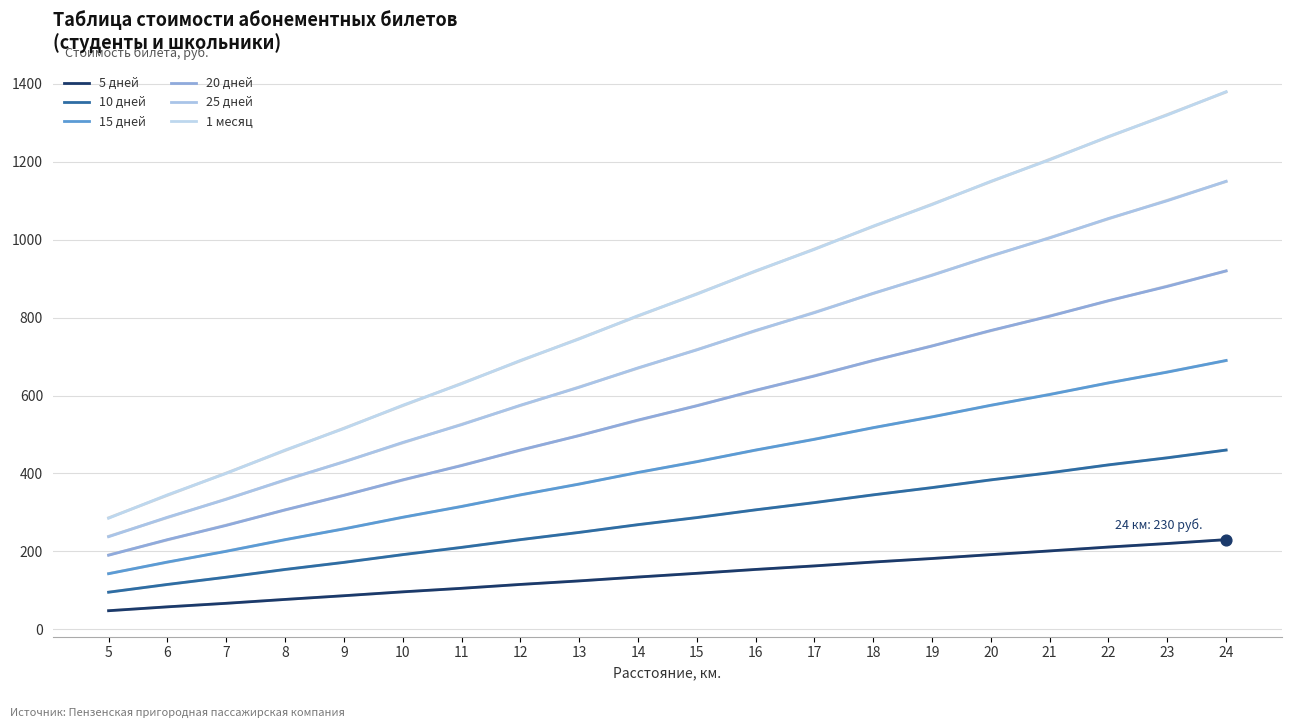

What is the total value across all series at 14?

2818.0